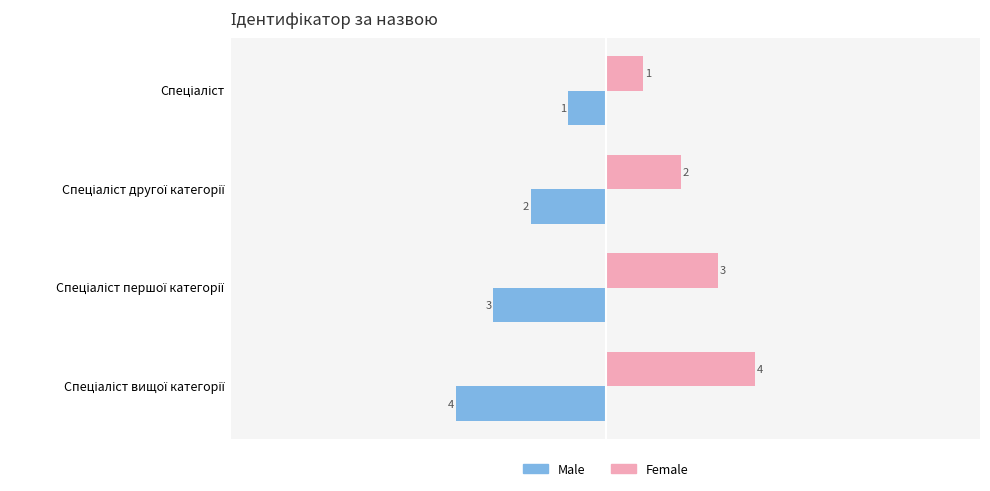

What is the highest value of the Female series?

4